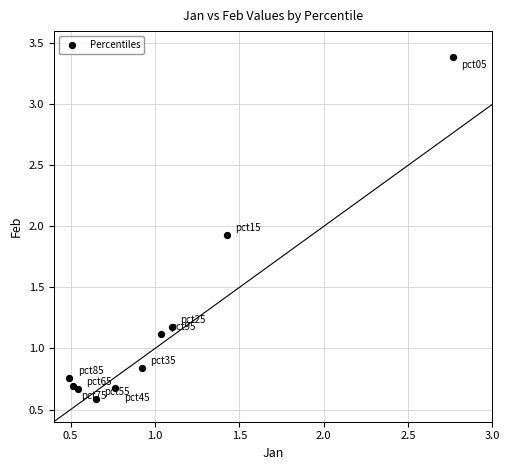

What is the range of Y values (max minus min)?

2.8